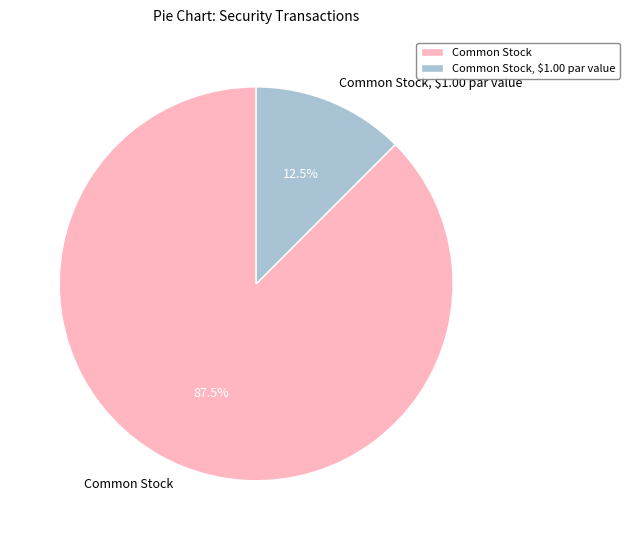

To the nearest percent, what is the difference between the largest and smallest slice percentages?

75%